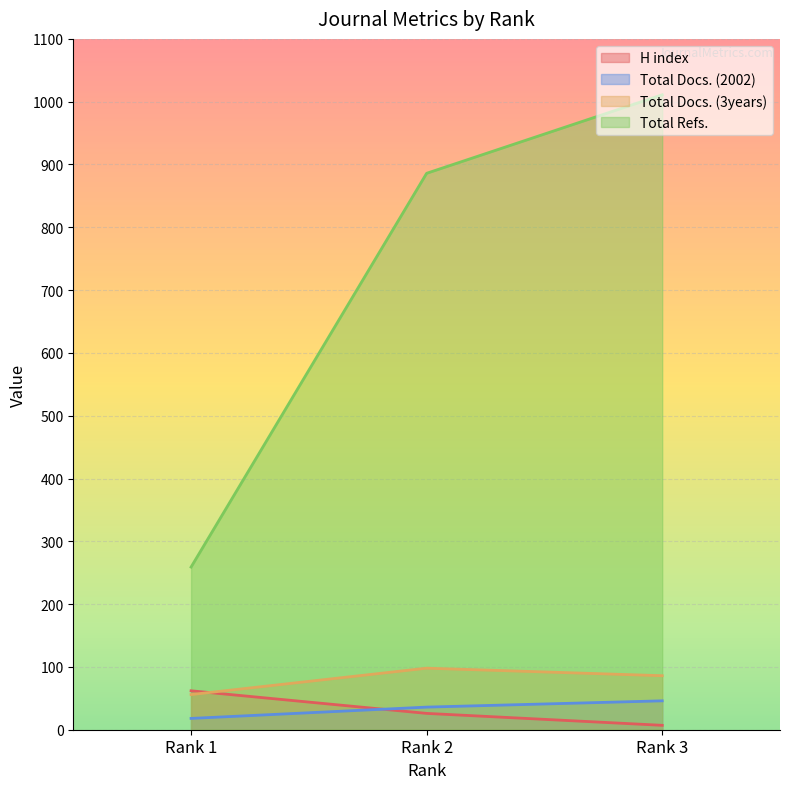

The value of Total Refs. at 2 is 886. True or false?

True